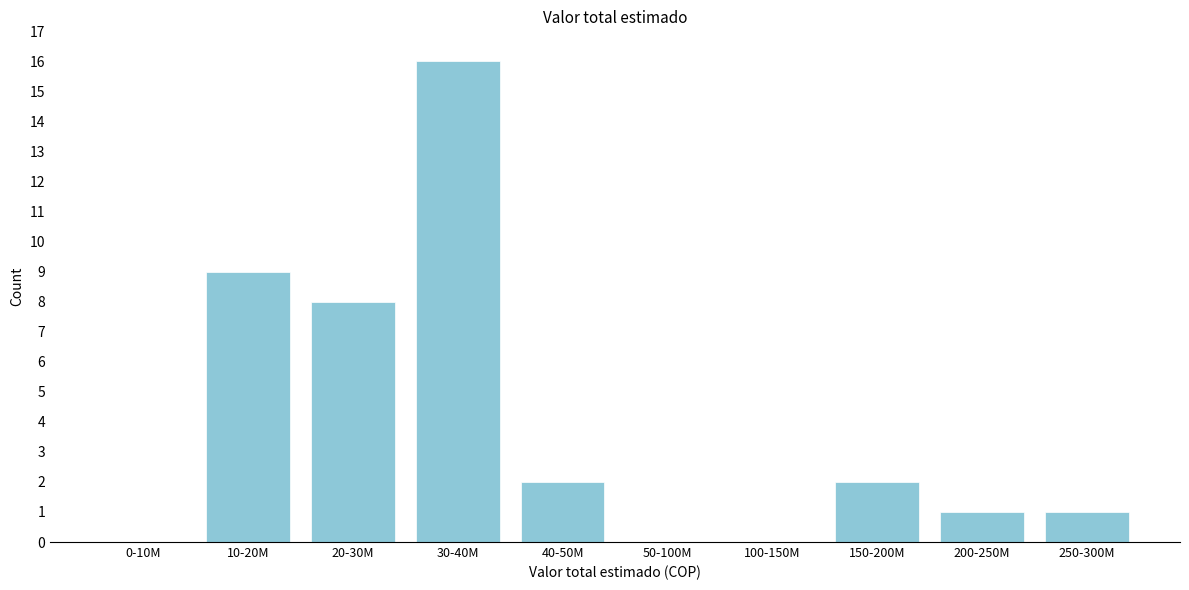

Reading right to left, what are all the values shown in this chart?

250-300M=1	200-250M=1	150-200M=2	100-150M=0	50-100M=0	40-50M=2	30-40M=16	20-30M=8	10-20M=9	0-10M=0